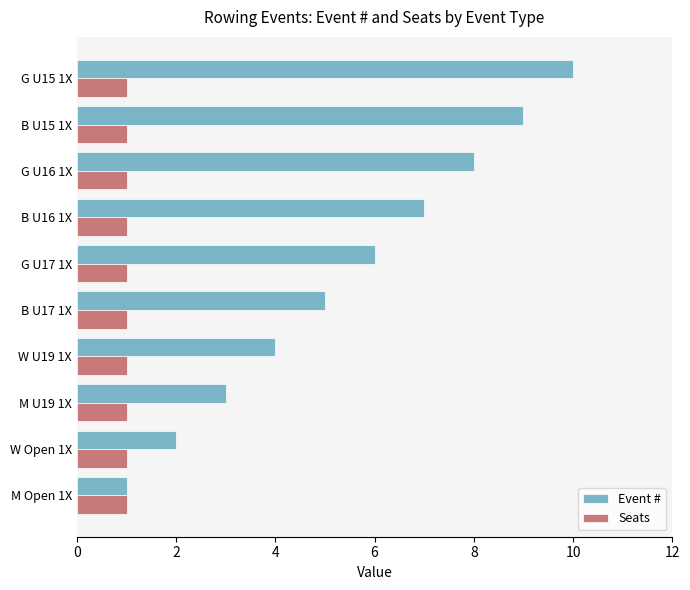

What is the maximum value shown in the chart?

10